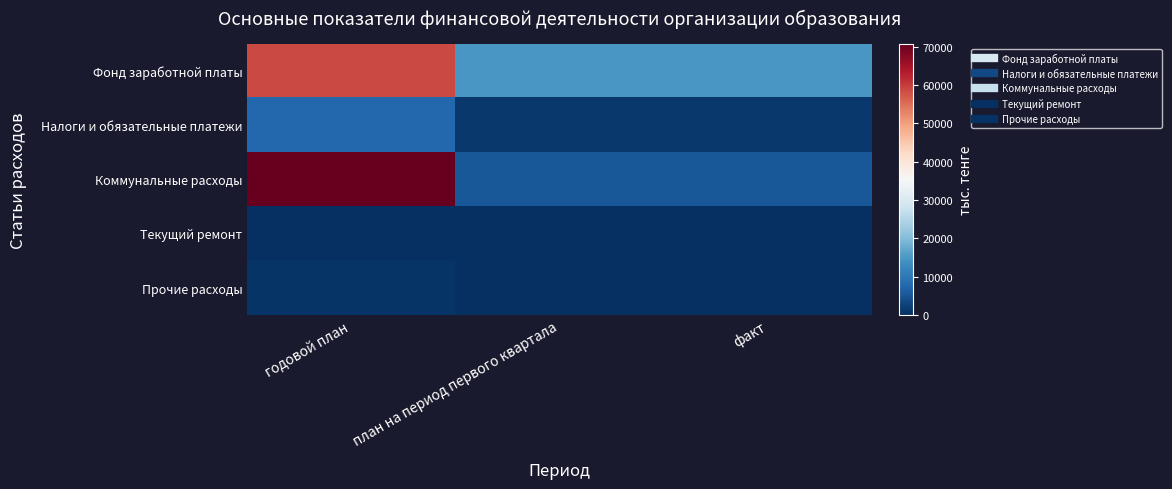

What is the spread (max minus min) of values at годовой план?

70777.6